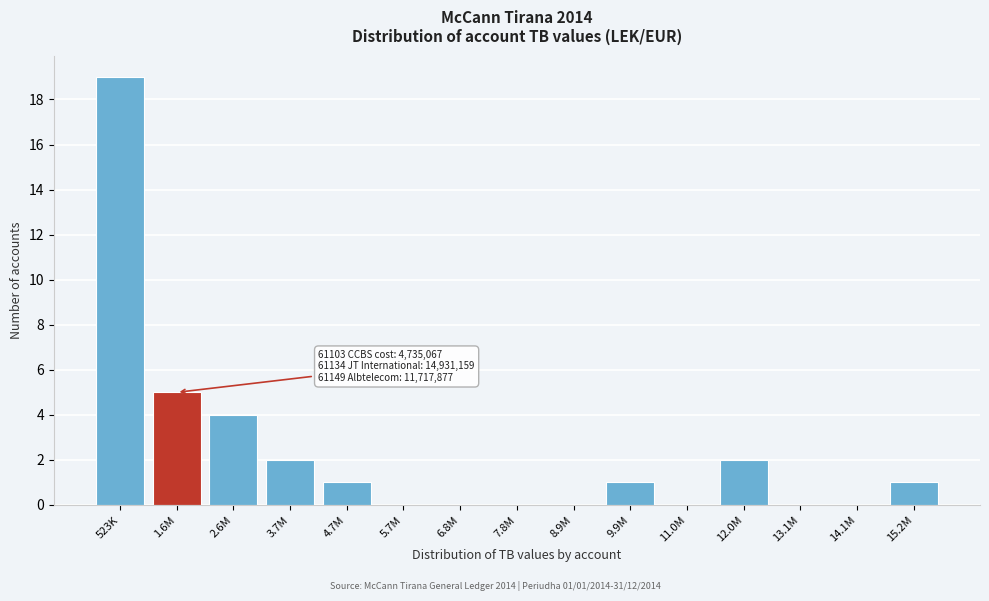

Reading left to right, extract all data points from this chart.

523K=19	1.6M=5	2.6M=4	3.7M=2	4.7M=1	5.7M=0	6.8M=0	7.8M=0	8.9M=0	9.9M=1	11.0M=0	12.0M=2	13.1M=0	14.1M=0	15.2M=1